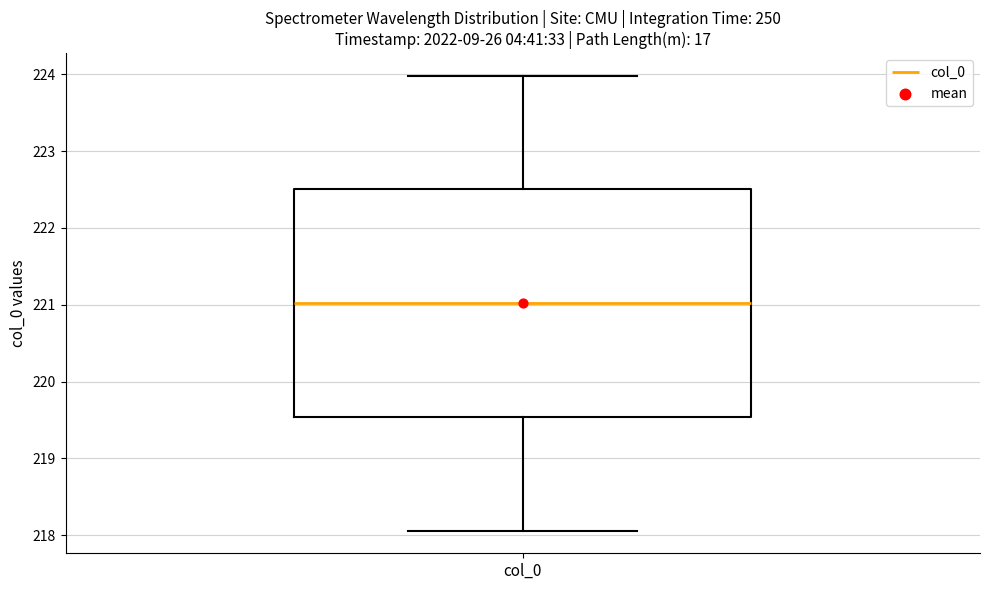

Read this box plot against the y-axis: the position of the median line, the range covered by the box, and the ends of both whiskers. The values are not printed on the chart, so give them approximately, as read against the axis.

median 221.0, box 219.5 to 222.5, whiskers 218.1 to 224.0